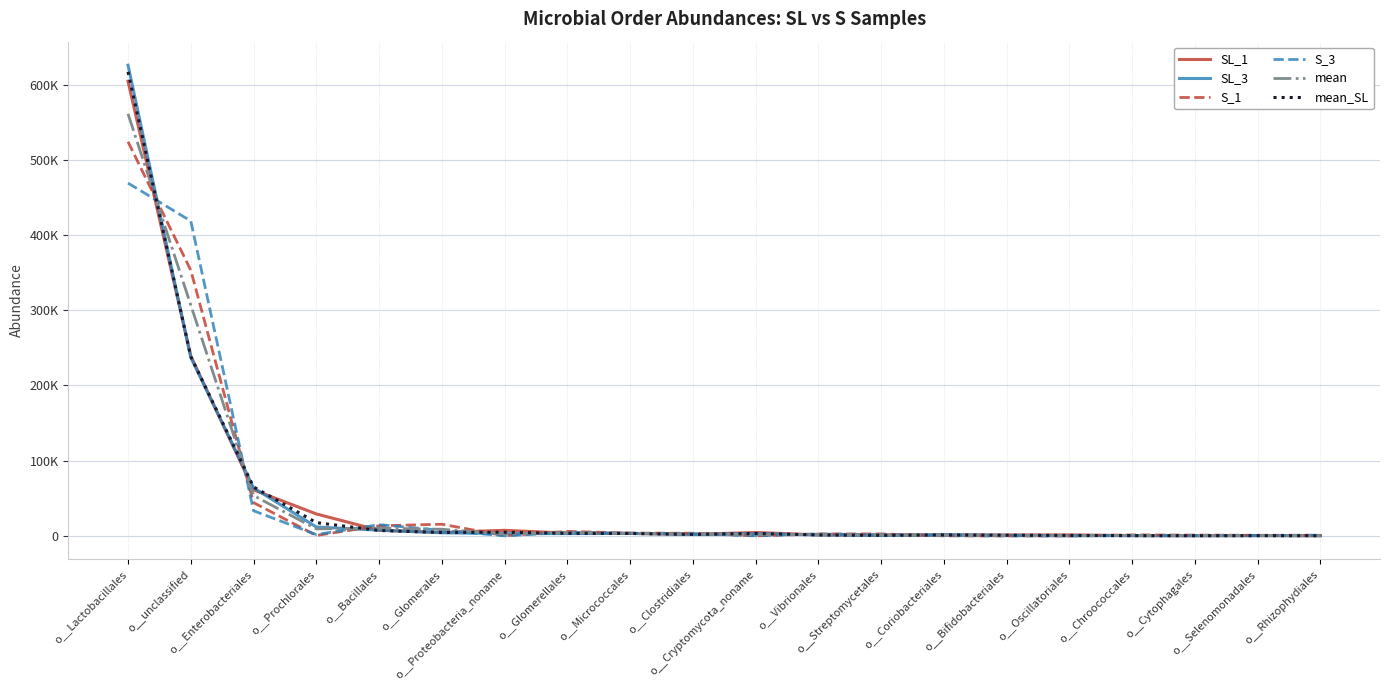

What is the sum of all SL_1 values?

975294.5